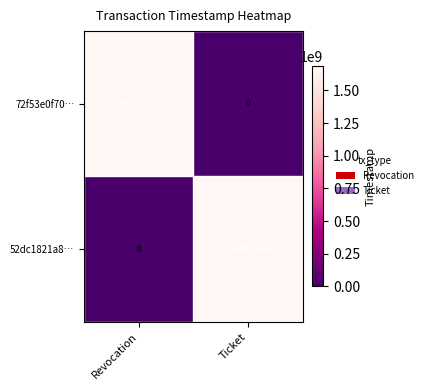

True or false: 52dc1821a8… has a value of 532807536 at Ticket.

False